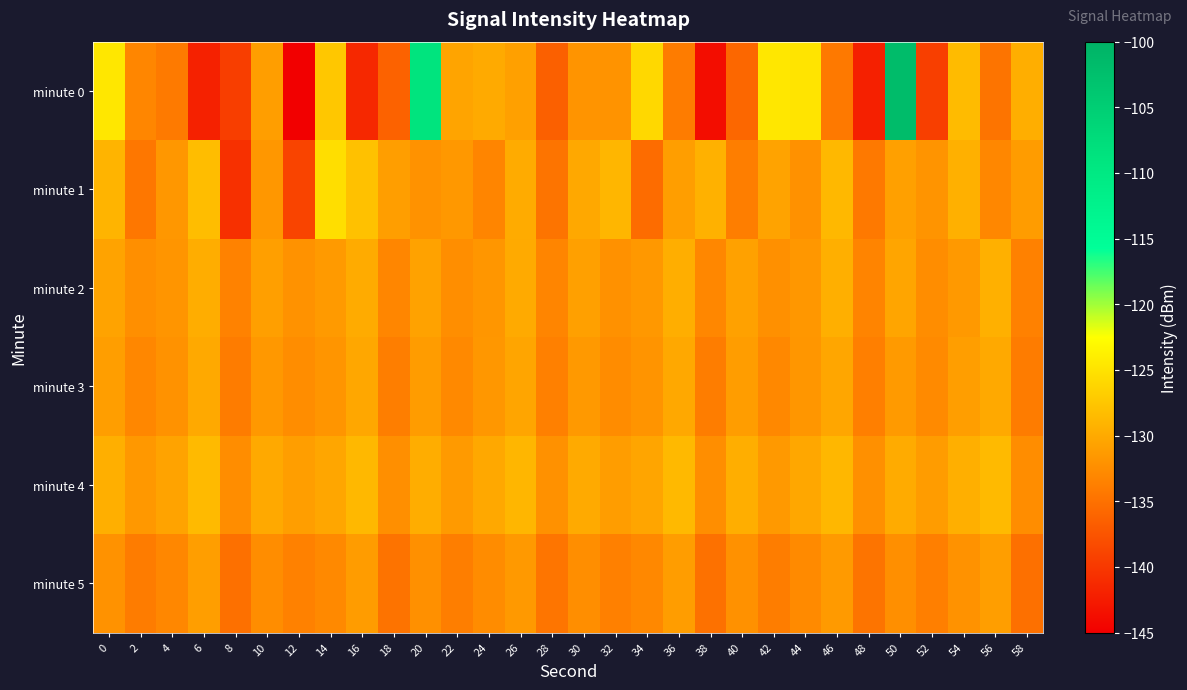

Which has a higher value, 56 or 38?

56